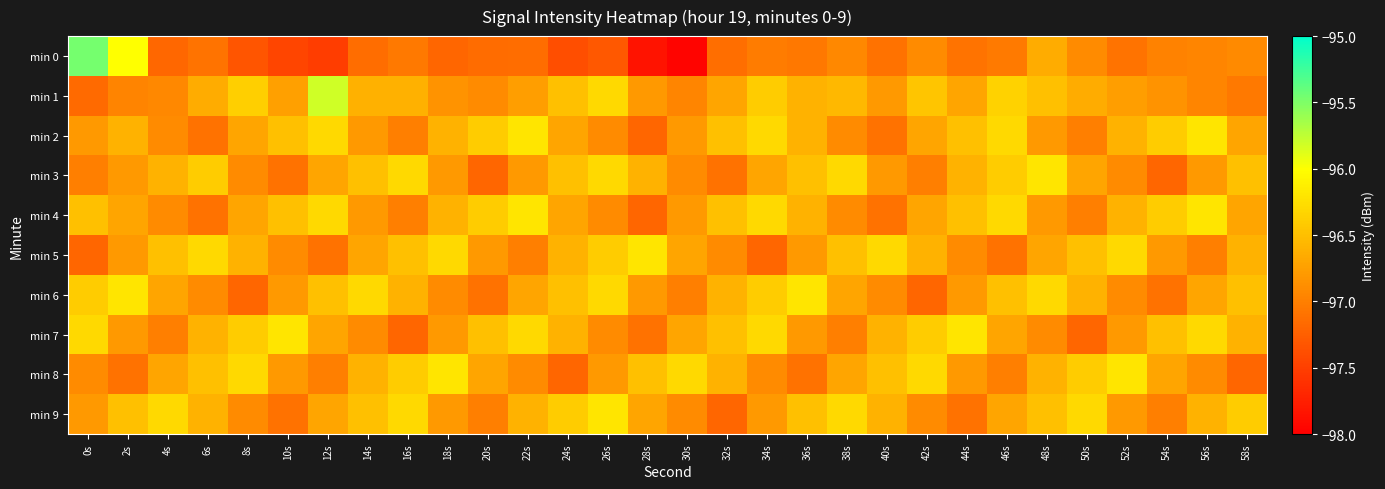

Reading left to right, extract all data points from this chart.

min 0: 0s=-95.5	2s=-96.0	4s=-97.2	6s=-97.1	8s=-97.3	10s=-97.5	12s=-97.5	14s=-97.1	16s=-97.0	18s=-97.2	20s=-97.2	22s=-97.1	24s=-97.4	26s=-97.3	28s=-97.8	30s=-98.0	32s=-97.1	34s=-97.0	36s=-97.1	38s=-96.9	40s=-97.1	42s=-96.9	44s=-97.1	46s=-97.0	48s=-96.6	50s=-96.9	52s=-97.1	54s=-97.0	56s=-96.9	58s=-96.9
min 1: 0s=-97.2	2s=-97.0	4s=-96.9	6s=-96.6	8s=-96.4	10s=-96.7	12s=-95.8	14s=-96.6	16s=-96.6	18s=-96.8	20s=-96.9	22s=-96.8	24s=-96.5	26s=-96.3	28s=-96.8	30s=-97.0	32s=-96.7	34s=-96.4	36s=-96.6	38s=-96.5	40s=-96.8	42s=-96.5	44s=-96.7	46s=-96.3	48s=-96.5	50s=-96.7	52s=-96.8	54s=-96.8	56s=-97.0	58s=-97.0
min 2: 0s=-96.8	2s=-96.6	4s=-96.9	6s=-97.1	8s=-96.7	10s=-96.5	12s=-96.3	14s=-96.8	16s=-97.0	18s=-96.6	20s=-96.4	22s=-96.2	24s=-96.7	26s=-96.9	28s=-97.2	30s=-96.8	32s=-96.5	34s=-96.3	36s=-96.6	38s=-96.9	40s=-97.1	42s=-96.7	44s=-96.5	46s=-96.3	48s=-96.8	50s=-97.0	52s=-96.6	54s=-96.4	56s=-96.2	58s=-96.7
min 3: 0s=-97.0	2s=-96.8	4s=-96.6	6s=-96.4	8s=-96.9	10s=-97.1	12s=-96.7	14s=-96.5	16s=-96.3	18s=-96.8	20s=-97.2	22s=-96.8	24s=-96.5	26s=-96.3	28s=-96.6	30s=-96.9	32s=-97.1	34s=-96.7	36s=-96.5	38s=-96.3	40s=-96.8	42s=-97.0	44s=-96.6	46s=-96.4	48s=-96.2	50s=-96.7	52s=-96.9	54s=-97.2	56s=-96.8	58s=-96.5
min 4: 0s=-96.5	2s=-96.7	4s=-96.9	6s=-97.1	8s=-96.7	10s=-96.5	12s=-96.3	14s=-96.8	16s=-97.0	18s=-96.6	20s=-96.4	22s=-96.2	24s=-96.7	26s=-96.9	28s=-97.2	30s=-96.8	32s=-96.5	34s=-96.3	36s=-96.6	38s=-96.9	40s=-97.1	42s=-96.7	44s=-96.5	46s=-96.3	48s=-96.8	50s=-97.0	52s=-96.6	54s=-96.4	56s=-96.2	58s=-96.7
min 5: 0s=-97.2	2s=-96.8	4s=-96.5	6s=-96.3	8s=-96.6	10s=-96.9	12s=-97.1	14s=-96.7	16s=-96.5	18s=-96.3	20s=-96.8	22s=-97.0	24s=-96.6	26s=-96.4	28s=-96.2	30s=-96.7	32s=-96.9	34s=-97.2	36s=-96.8	38s=-96.5	40s=-96.3	42s=-96.6	44s=-96.9	46s=-97.1	48s=-96.7	50s=-96.5	52s=-96.3	54s=-96.8	56s=-97.0	58s=-96.6
min 6: 0s=-96.4	2s=-96.2	4s=-96.7	6s=-96.9	8s=-97.2	10s=-96.8	12s=-96.5	14s=-96.3	16s=-96.6	18s=-96.9	20s=-97.1	22s=-96.7	24s=-96.5	26s=-96.3	28s=-96.8	30s=-97.0	32s=-96.6	34s=-96.4	36s=-96.2	38s=-96.7	40s=-96.9	42s=-97.2	44s=-96.8	46s=-96.5	48s=-96.3	50s=-96.6	52s=-96.9	54s=-97.1	56s=-96.7	58s=-96.5
min 7: 0s=-96.3	2s=-96.8	4s=-97.0	6s=-96.6	8s=-96.4	10s=-96.2	12s=-96.7	14s=-96.9	16s=-97.2	18s=-96.8	20s=-96.5	22s=-96.3	24s=-96.6	26s=-96.9	28s=-97.1	30s=-96.7	32s=-96.5	34s=-96.3	36s=-96.8	38s=-97.0	40s=-96.6	42s=-96.4	44s=-96.2	46s=-96.7	48s=-96.9	50s=-97.2	52s=-96.8	54s=-96.5	56s=-96.3	58s=-96.6
min 8: 0s=-96.9	2s=-97.1	4s=-96.7	6s=-96.5	8s=-96.3	10s=-96.8	12s=-97.0	14s=-96.6	16s=-96.4	18s=-96.2	20s=-96.7	22s=-96.9	24s=-97.2	26s=-96.8	28s=-96.5	30s=-96.3	32s=-96.6	34s=-96.9	36s=-97.1	38s=-96.7	40s=-96.5	42s=-96.3	44s=-96.8	46s=-97.0	48s=-96.6	50s=-96.4	52s=-96.2	54s=-96.7	56s=-96.9	58s=-97.2
min 9: 0s=-96.8	2s=-96.5	4s=-96.3	6s=-96.6	8s=-96.9	10s=-97.1	12s=-96.7	14s=-96.5	16s=-96.3	18s=-96.8	20s=-97.0	22s=-96.6	24s=-96.4	26s=-96.2	28s=-96.7	30s=-96.9	32s=-97.2	34s=-96.8	36s=-96.5	38s=-96.3	40s=-96.6	42s=-96.9	44s=-97.1	46s=-96.7	48s=-96.5	50s=-96.3	52s=-96.8	54s=-97.0	56s=-96.6	58s=-96.4